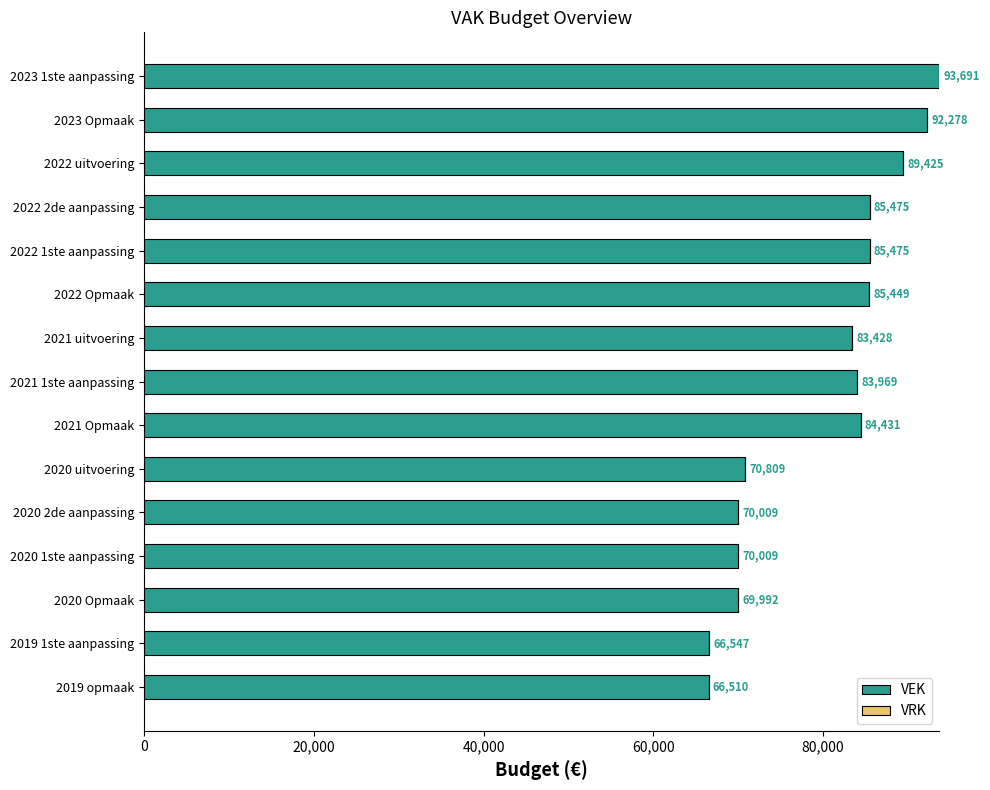

What is the label of the 11th bar from the bottom?

2022 1ste aanpassing